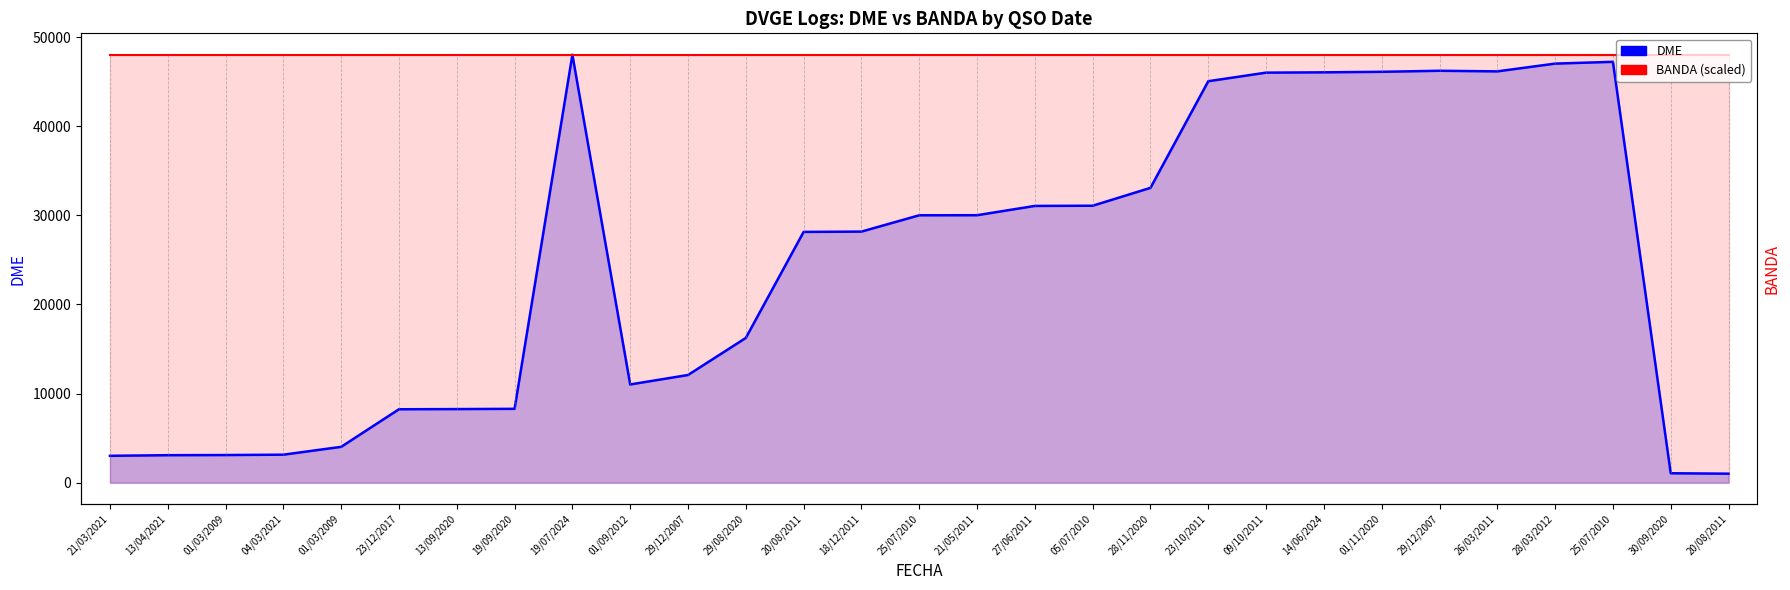

Reading right to left, transcribe all the data shown in this chart.

DME: 1008	1055	47217	47017	46146	46214	46098	46038	46004	45041	33076	31072	31050	30008	30001	28169	28134	16238	12080	11020	48013	8285	8255	8237	4019	3140	3099	3082	3014
BANDA (scaled): 48013	48013	48013	48013	48013	48013	48013	48013	48013	48013	48013	48013	48013	48013	48013	48013	48013	48013	48013	48013	48013	48013	48013	48013	48013	48013	48013	48013	48013